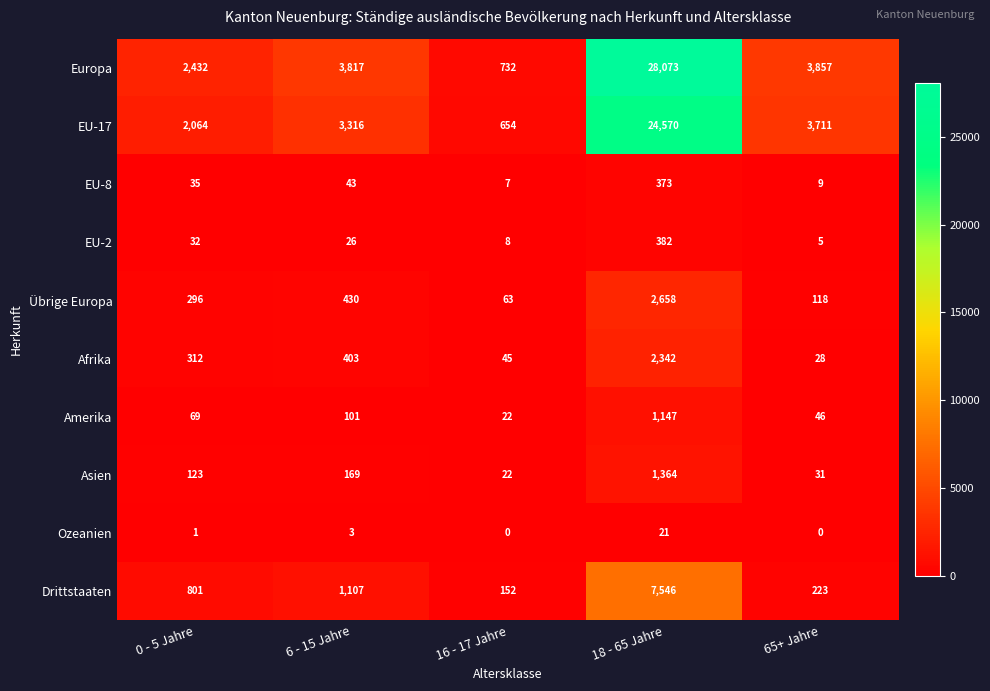

The EU-17 series shows 654 at 16 - 17 Jahre. True or false?

True